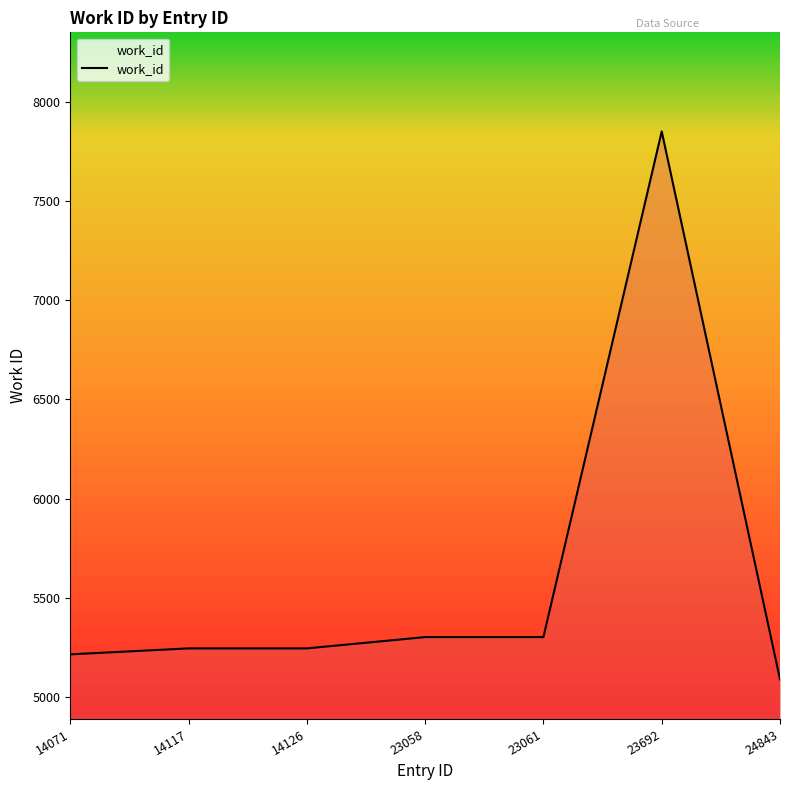

Count the number of categories in the chart.

7